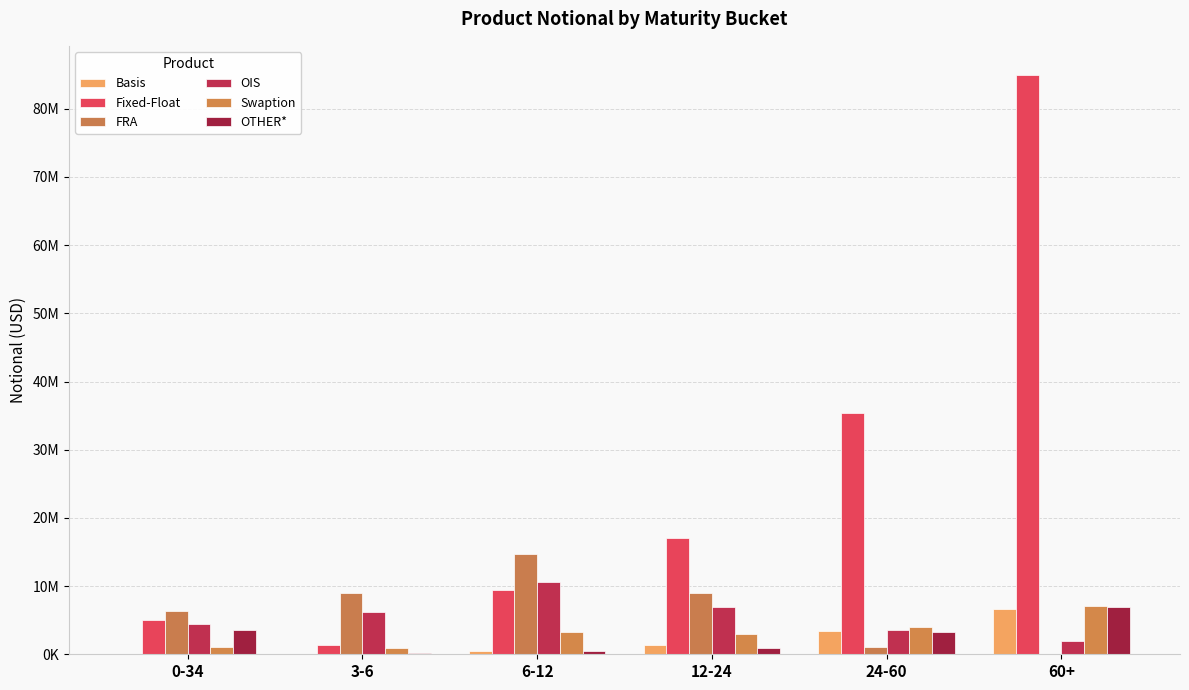

Does the chart contain stacked bars?

No